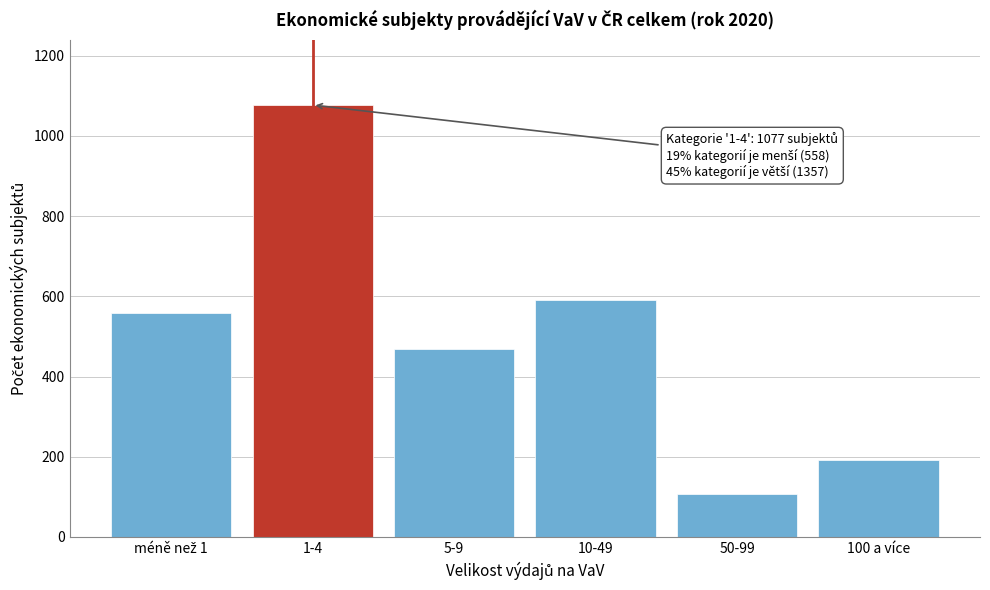

Reading left to right, what are all the values shown in this chart?

558	1077	468	590	107	192